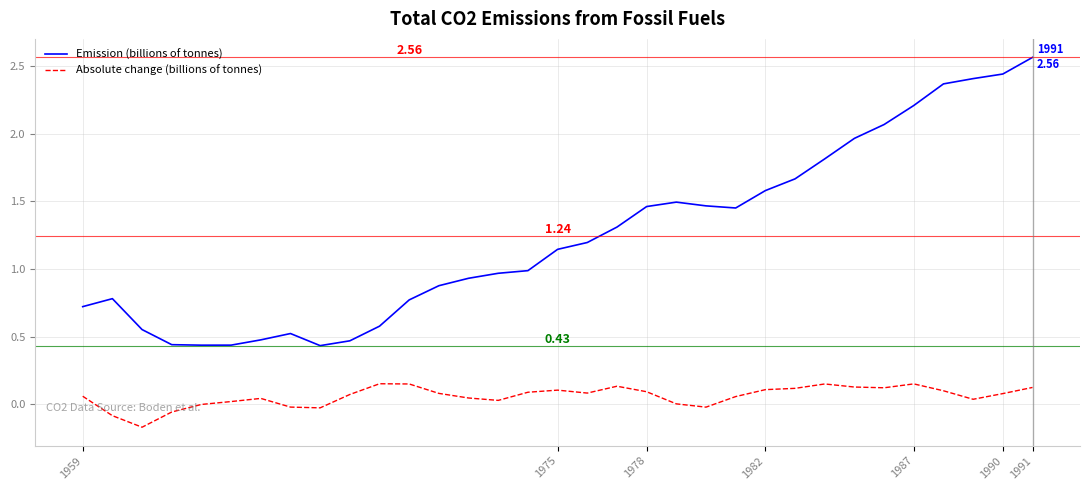

Which series has the widest spread of values?

Emission (billions of tonnes)